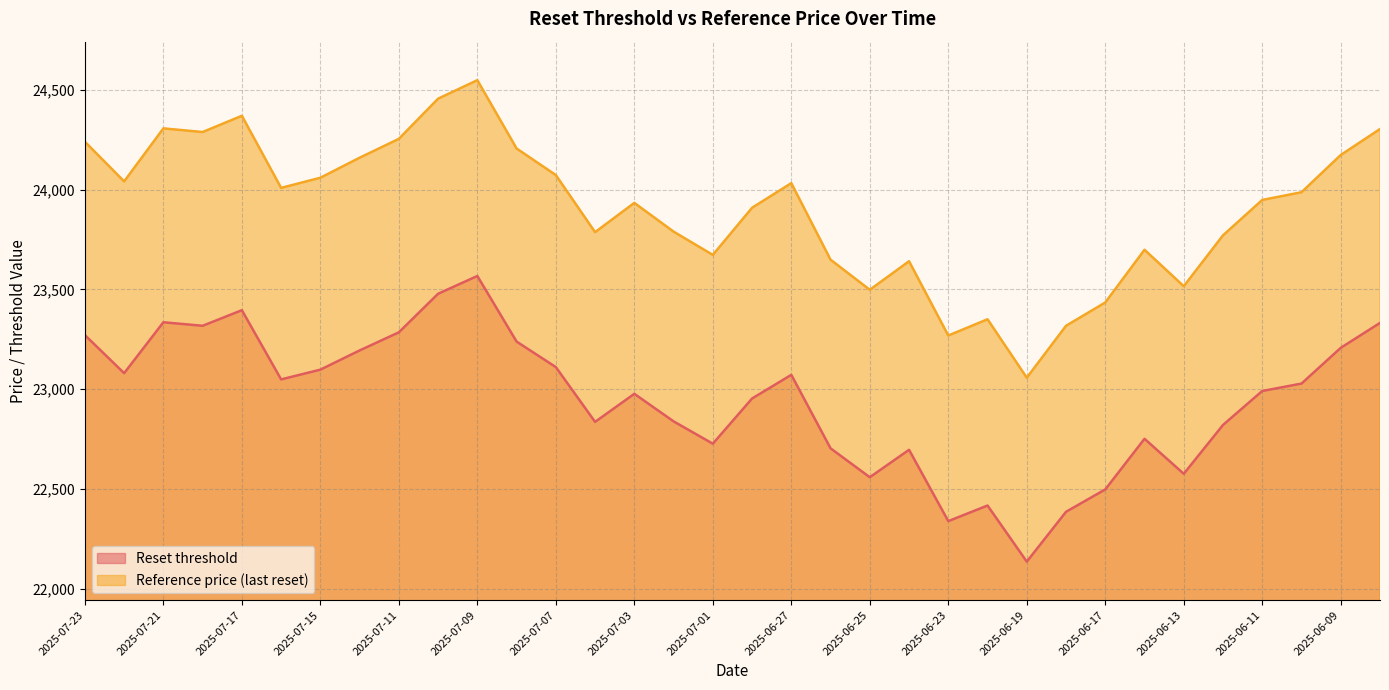

What is the value of the Reference price (last reset) point at the 26th from the left?

23317.8